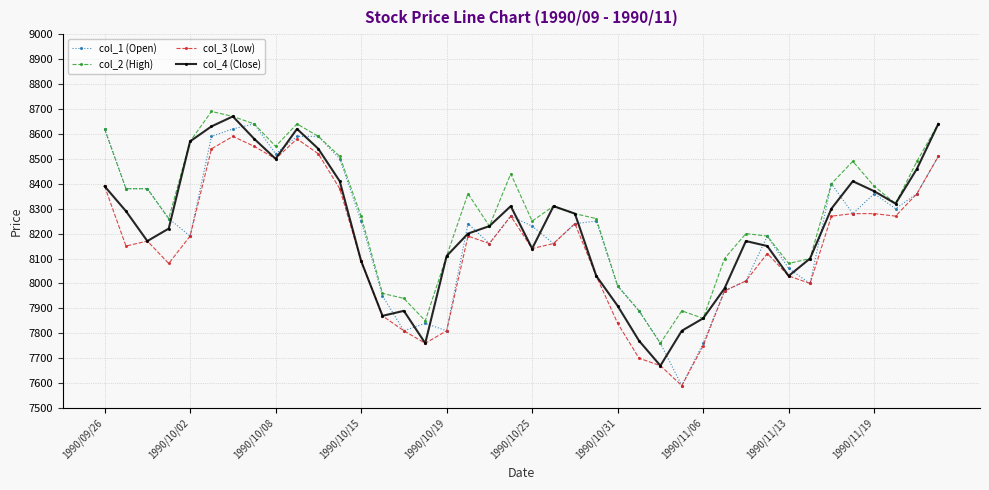

What is the smallest value displayed?

7590